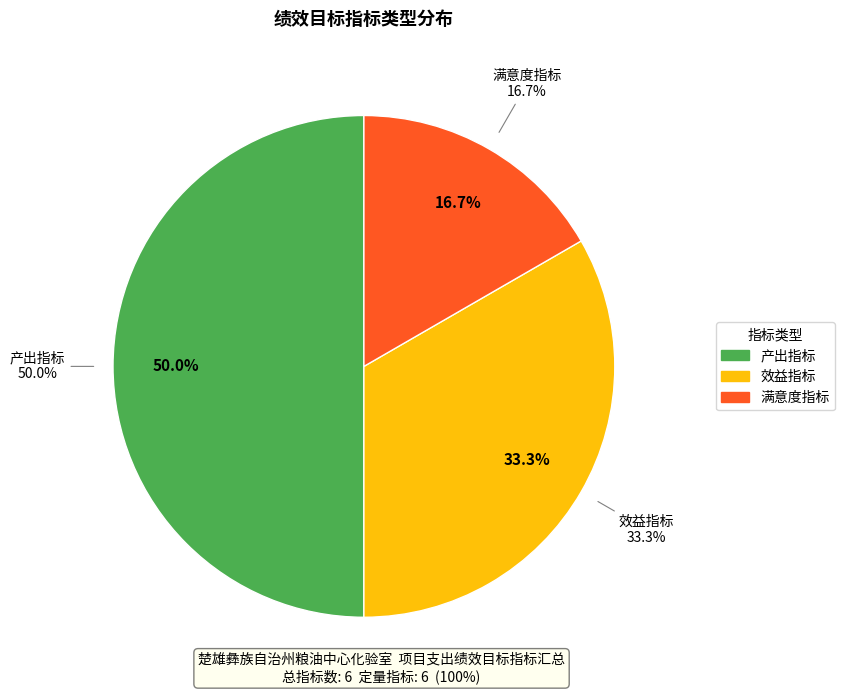

What percentage is the 产出指标 slice, to the nearest percent?

50%